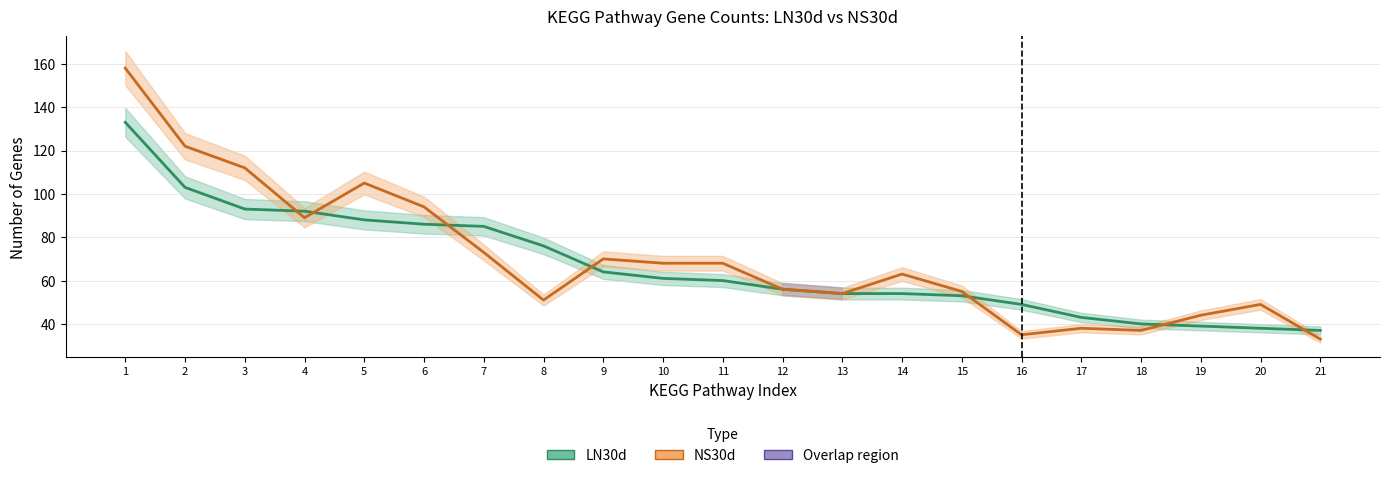

At which label does LN30d first exceed 60?

1